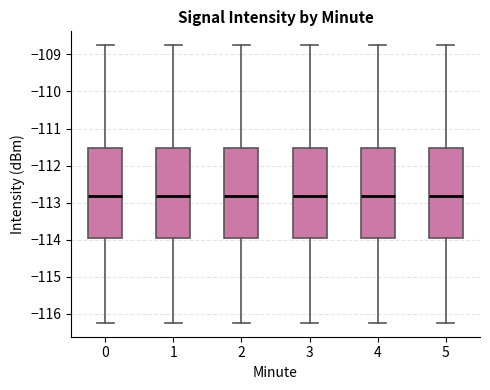

Reading left to right, transcribe this box plot: for each box, give where its median line is, the range the box spans, and where its two whiskers end, as read against the y-axis. The values are not printed on the chart, so give them approximately, as read against the axis.

0: median -112.8, box -114.0 to -111.5, whiskers -116.2 to -108.7
1: median -112.8, box -114.0 to -111.5, whiskers -116.2 to -108.7
2: median -112.8, box -114.0 to -111.5, whiskers -116.2 to -108.7
3: median -112.8, box -114.0 to -111.5, whiskers -116.2 to -108.7
4: median -112.8, box -114.0 to -111.5, whiskers -116.2 to -108.7
5: median -112.8, box -114.0 to -111.5, whiskers -116.2 to -108.7